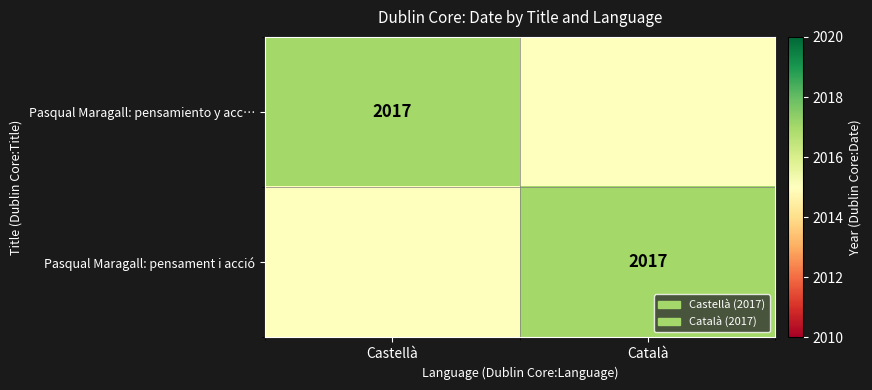

The Pasqual Maragall: pensament i acció series shows 2017 at Català. True or false?

True